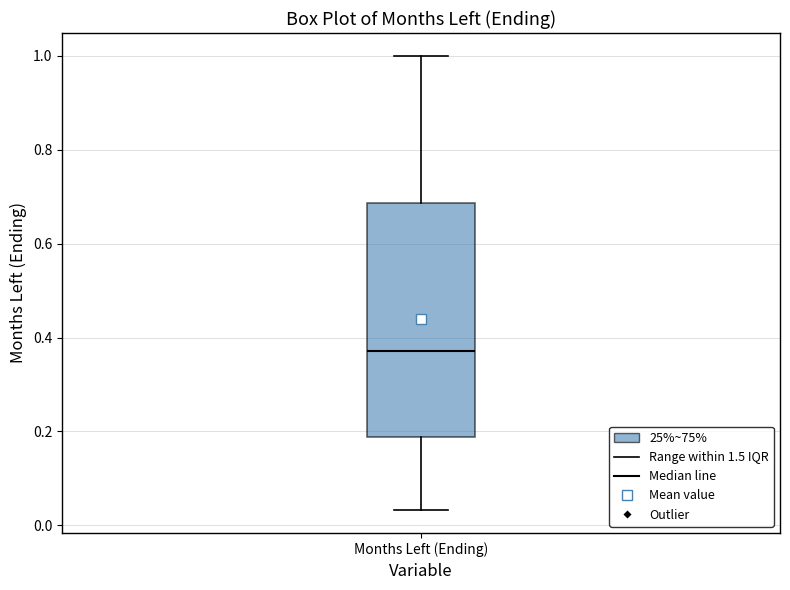

Where does the lower whisker of the box for Months Left (Ending) end on the y-axis? The values are not printed on the chart, so give them approximately, as read against the axis.

0.04